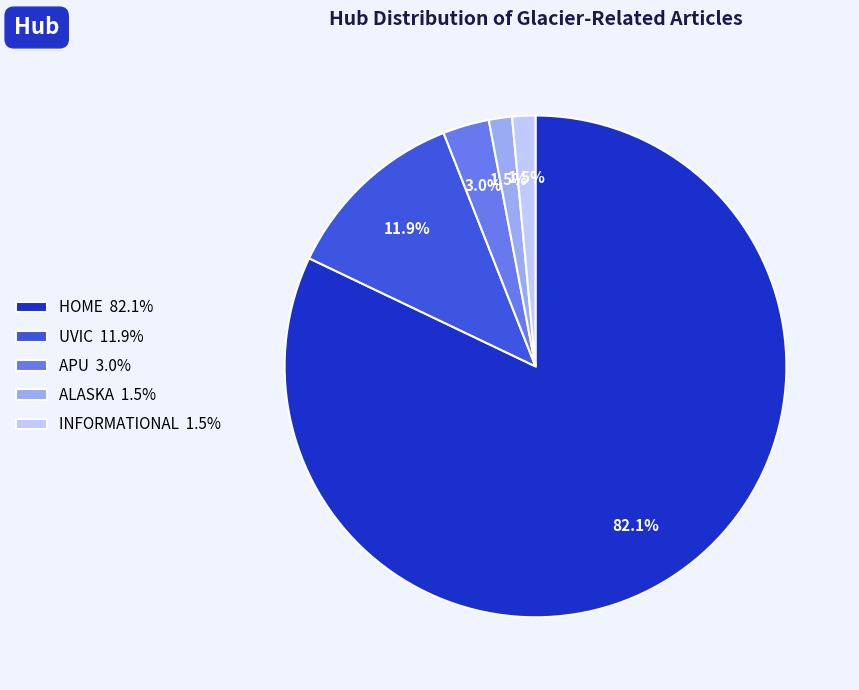

Which slice is the largest?

HOME 82.1%